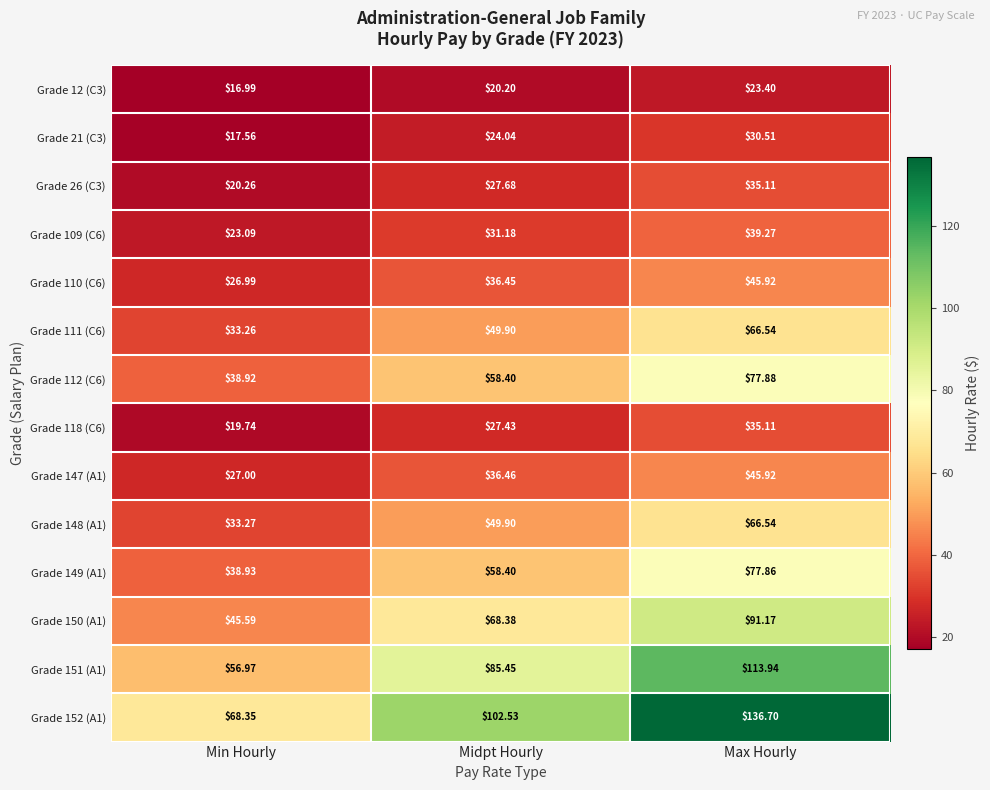

List the labels in order of Grade 112 (C6) value, smallest first.

Min Hourly, Midpt Hourly, Max Hourly